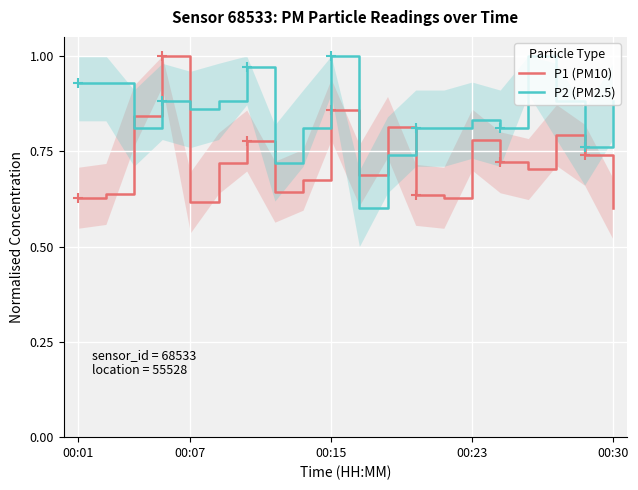

What are all the series names shown in the legend?

P1 (PM10), P2 (PM2.5)